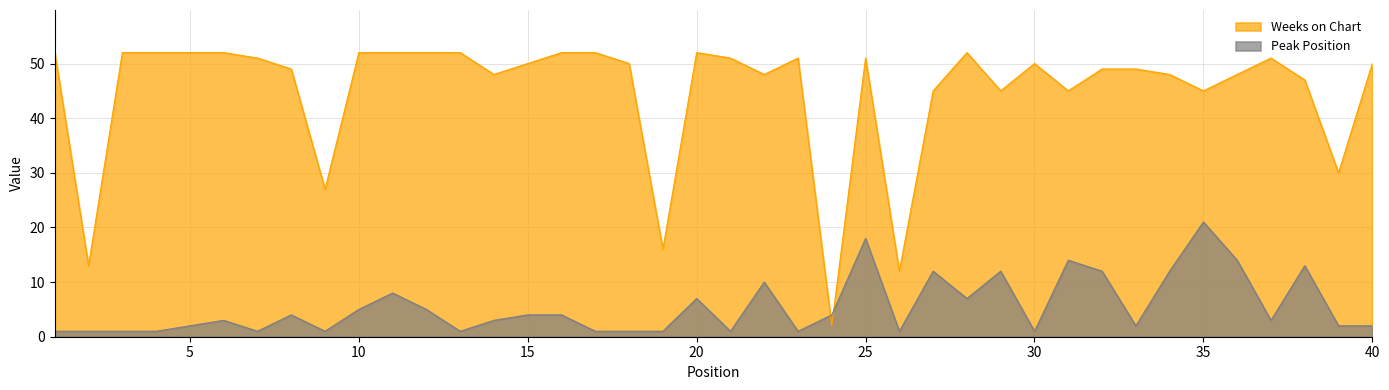

Which series ends up on top after the final intersection of Weeks on Chart and Peak Position?

Weeks on Chart